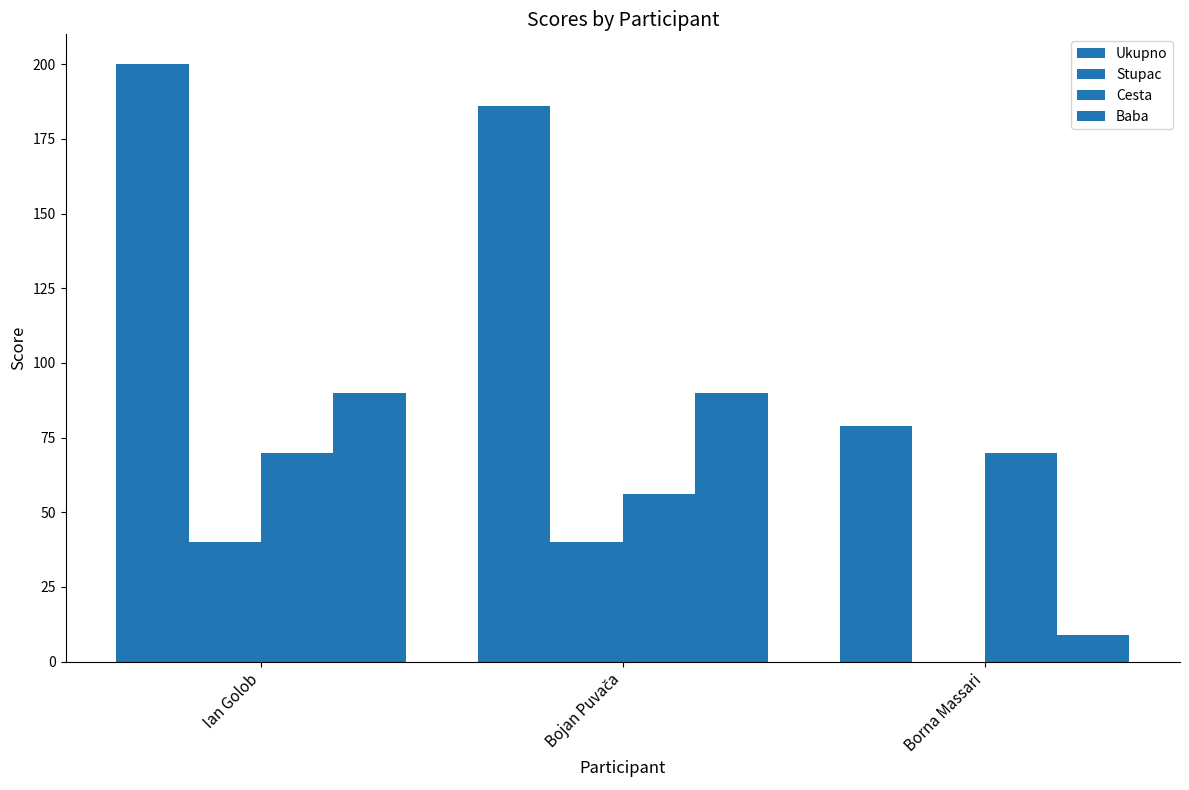

What is the total value across all series at Bojan Puvača?

372